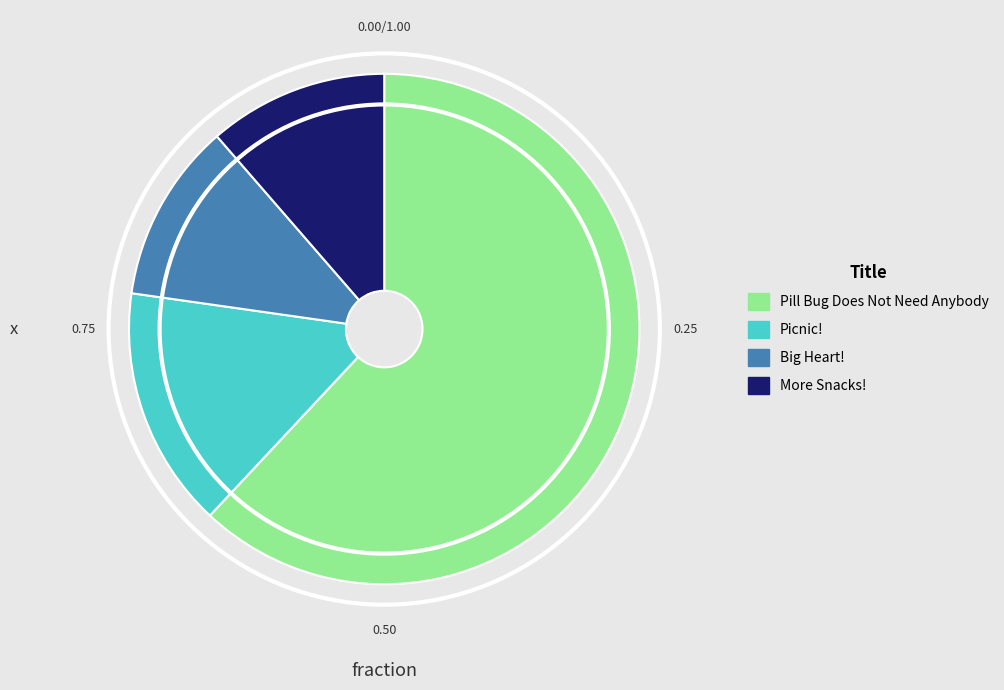

Between Big Heart! and Picnic!, which is larger?

Picnic!